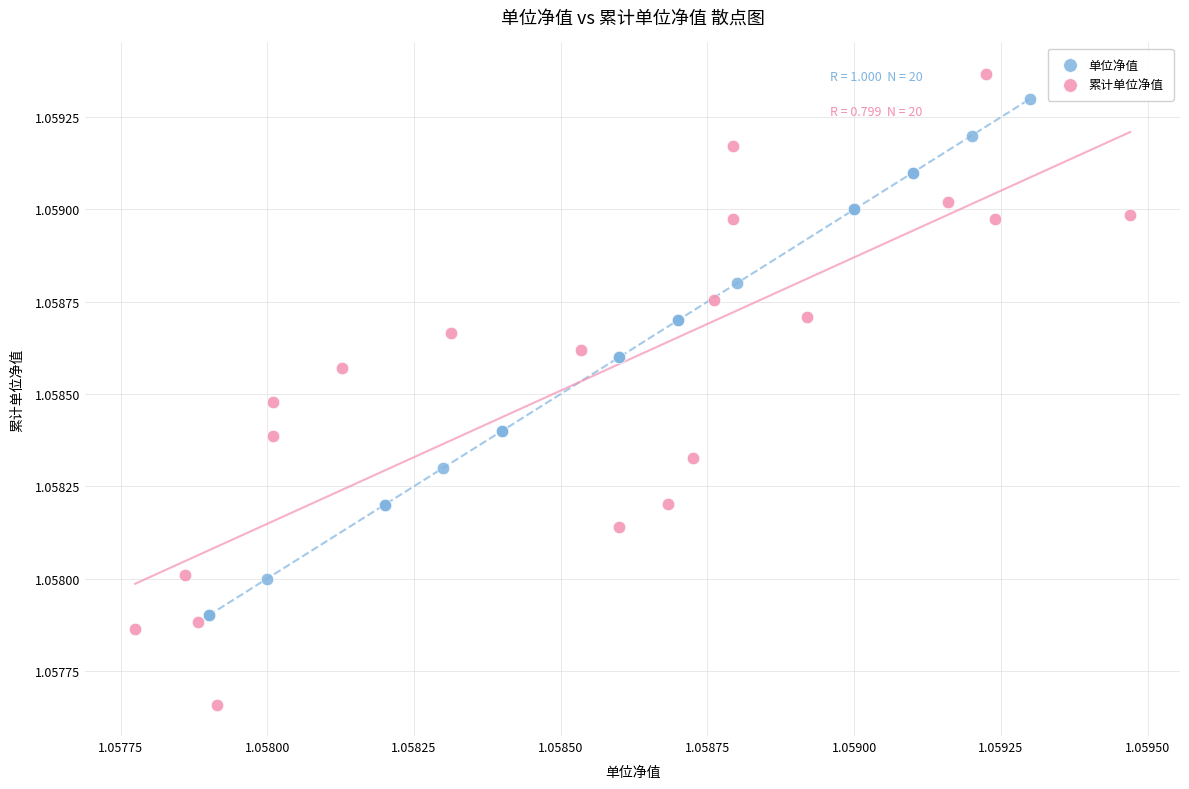

Which series reaches the maximum Y coordinate?

累计单位净值